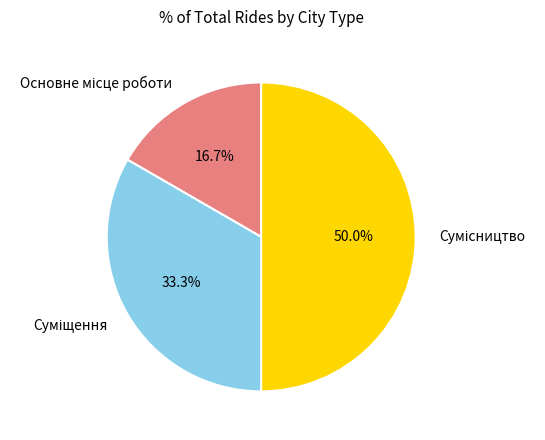

Is it true that Основне місце роботи is 6% of the pie?

False